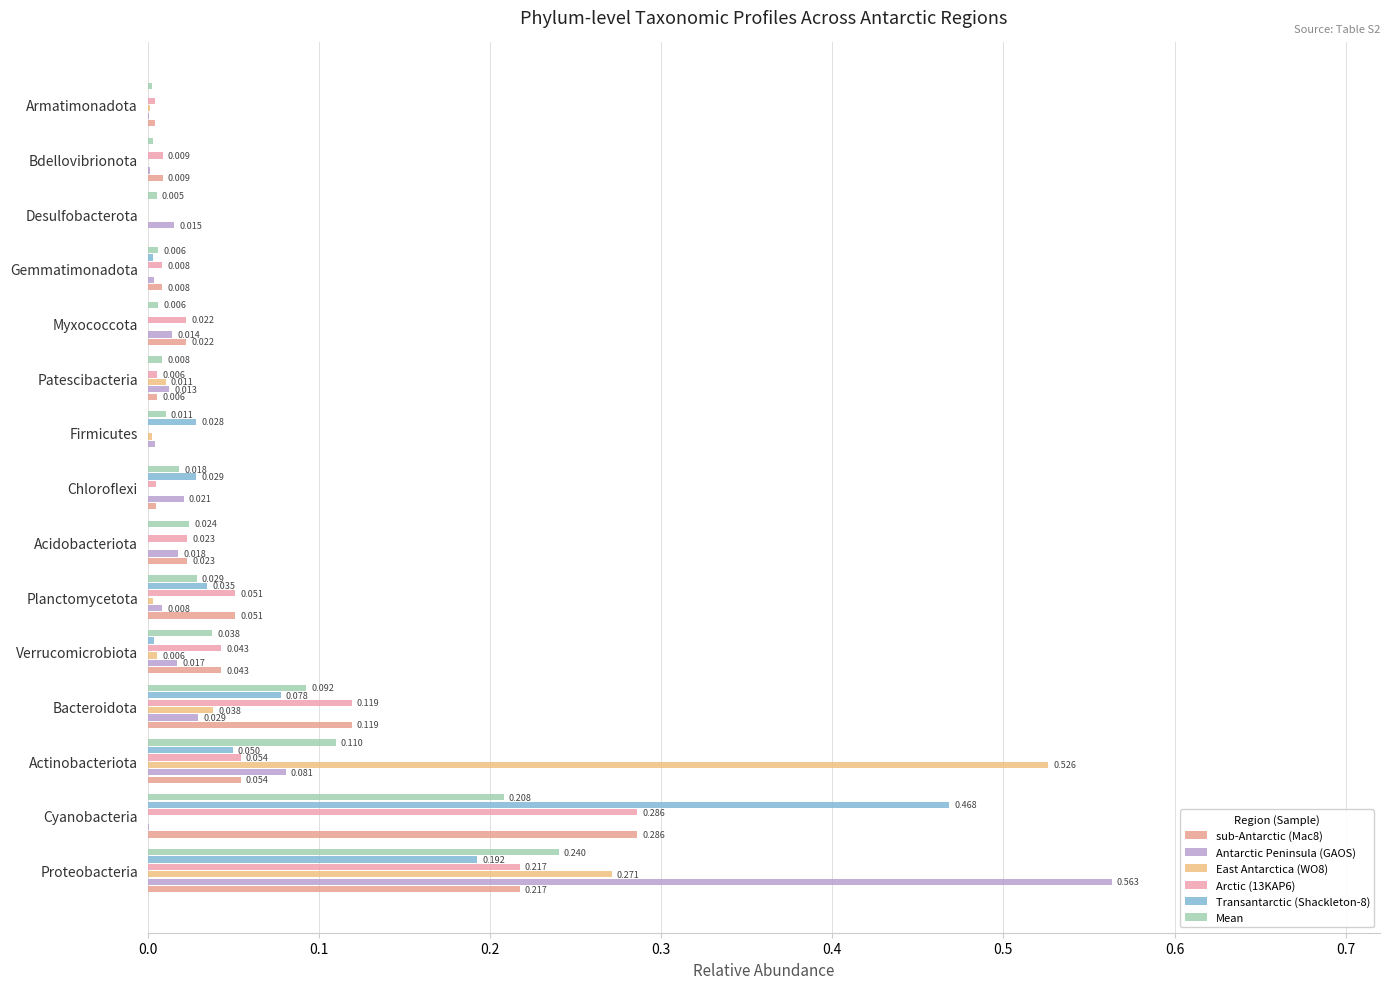

How many categories are shown in the chart?

15